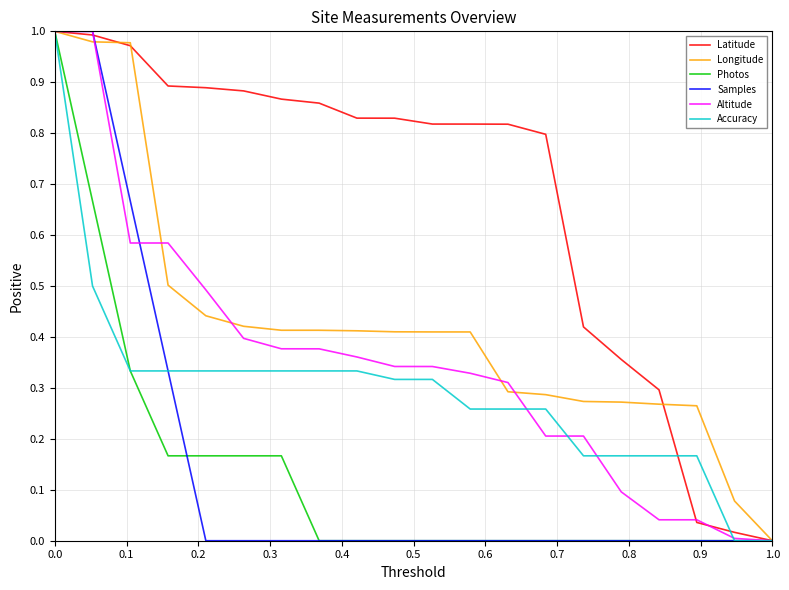

Which series has the largest total across all categories?

Latitude